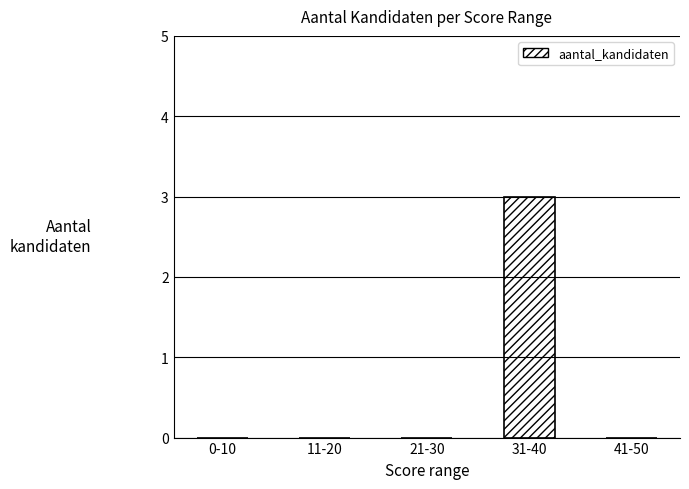

Reading left to right, transcribe all the data shown in this chart.

0	0	0	3	0